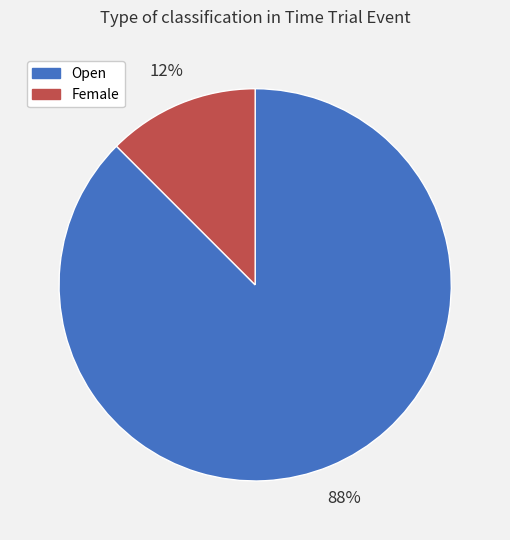

What is the largest slice in the pie chart?

Open